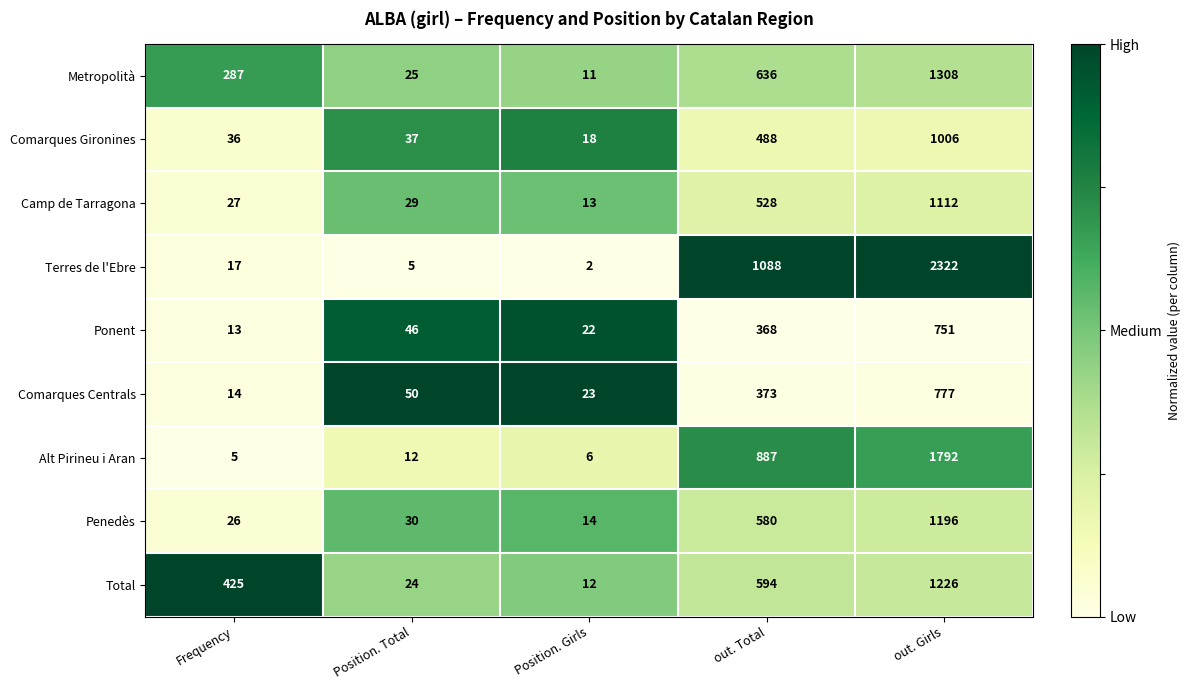

True or false: Metropolità has a value of 43 at Position. Total.

False